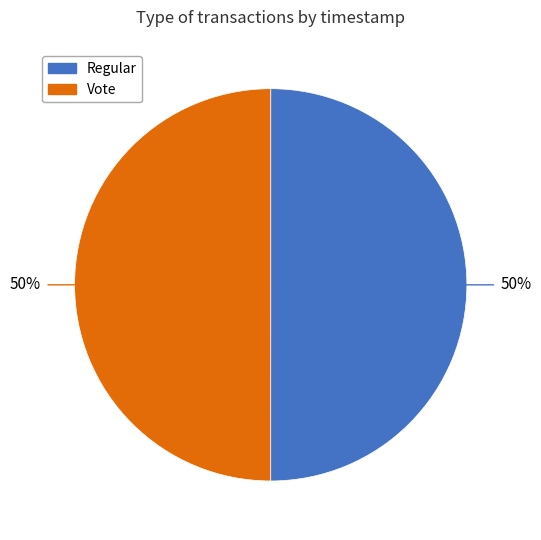

True or false: Regular accounts for 50% of the total.

True